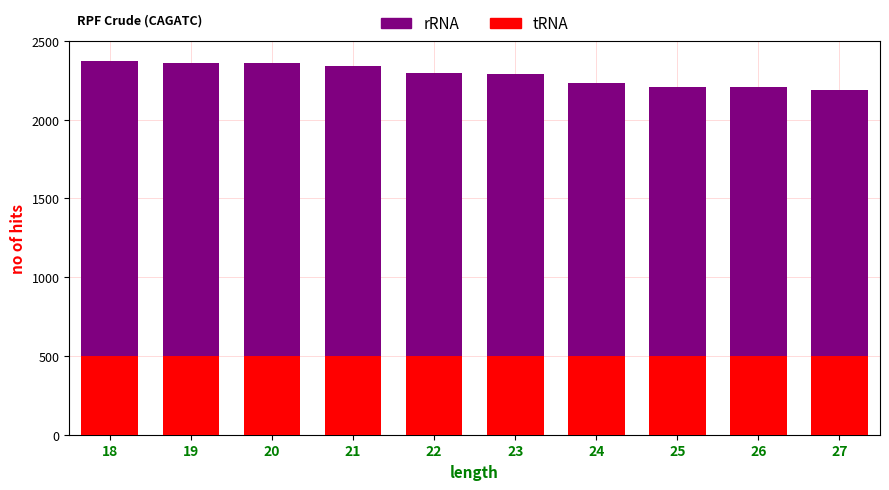

At which category does the chart reach its minimum across all series?

18